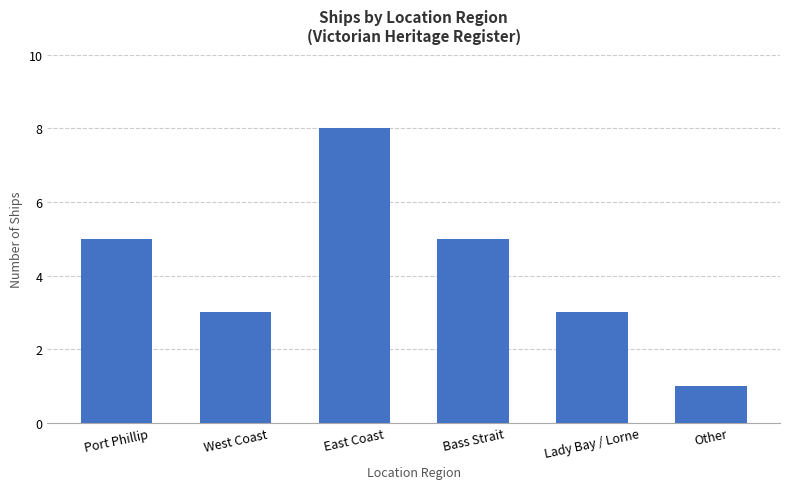

What is the difference between the values at West Coast and Port Phillip?

2